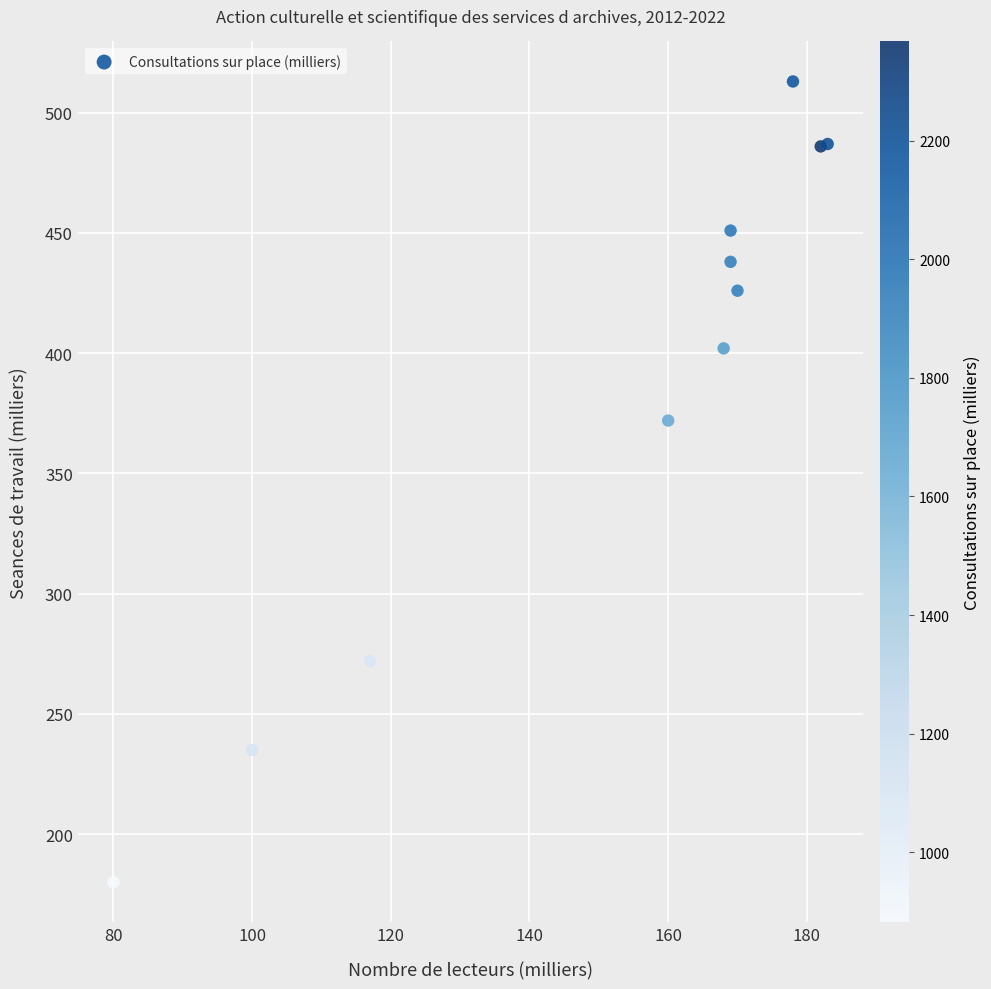

What Y value in the scatter plot is closest to 346?

372